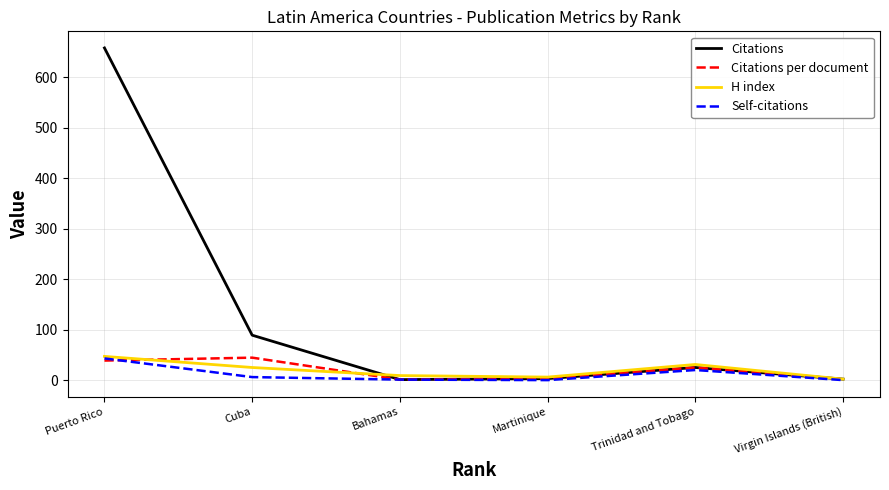

Which series has the widest spread of values?

Citations